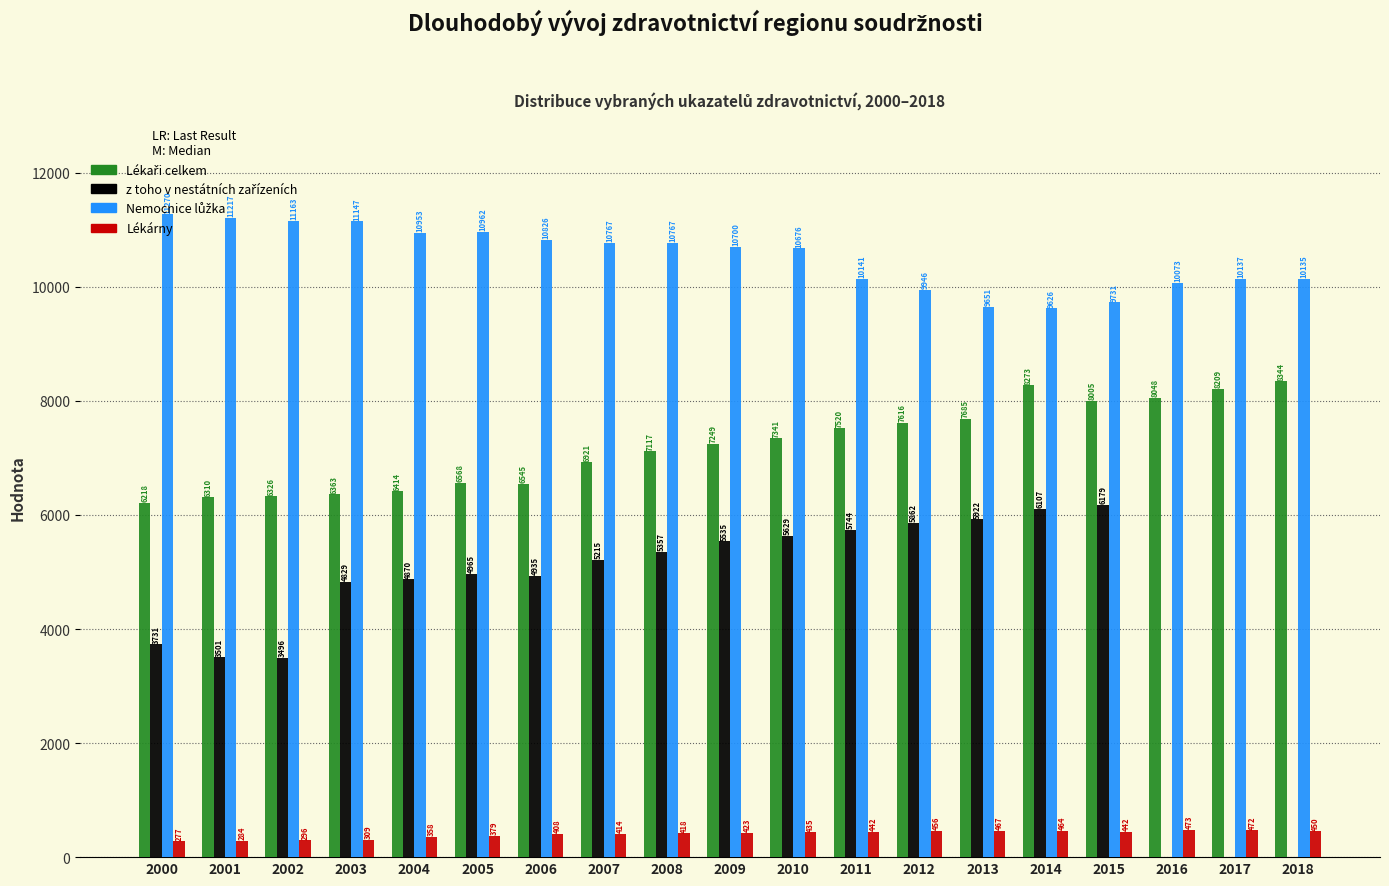

What is the maximum value shown in the chart?

11270.0